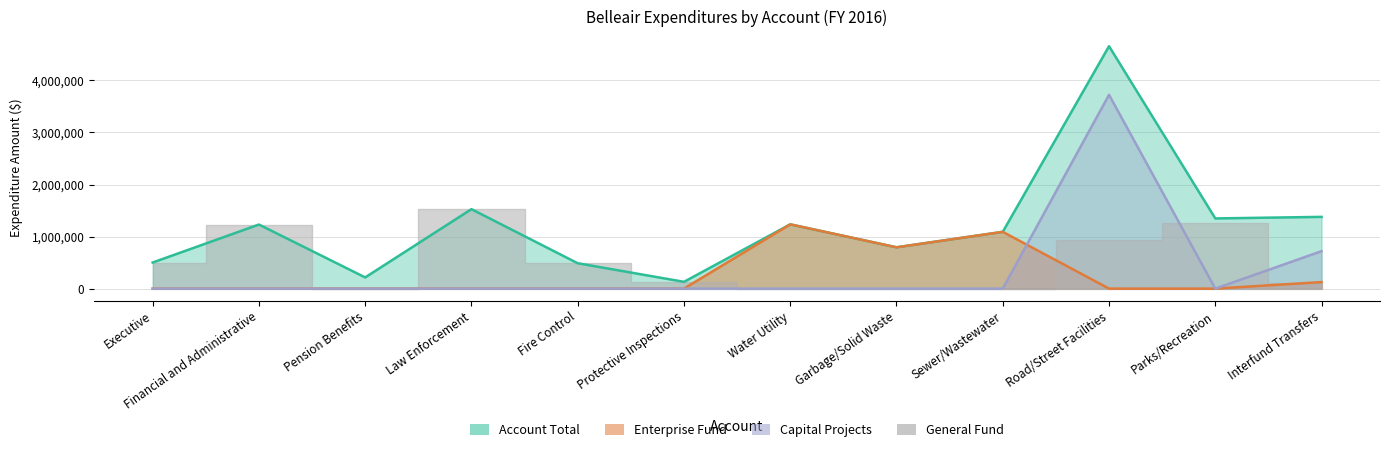

What is the value of the Enterprise point at the 12th from the left?

125800